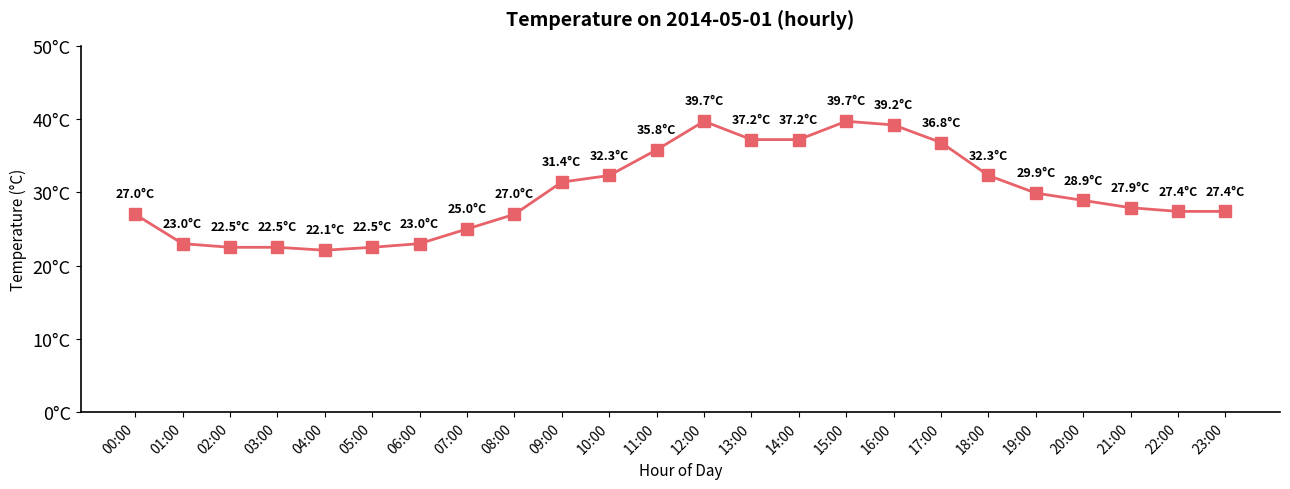

True or false: the data shows 35.3 at 02:00.

False